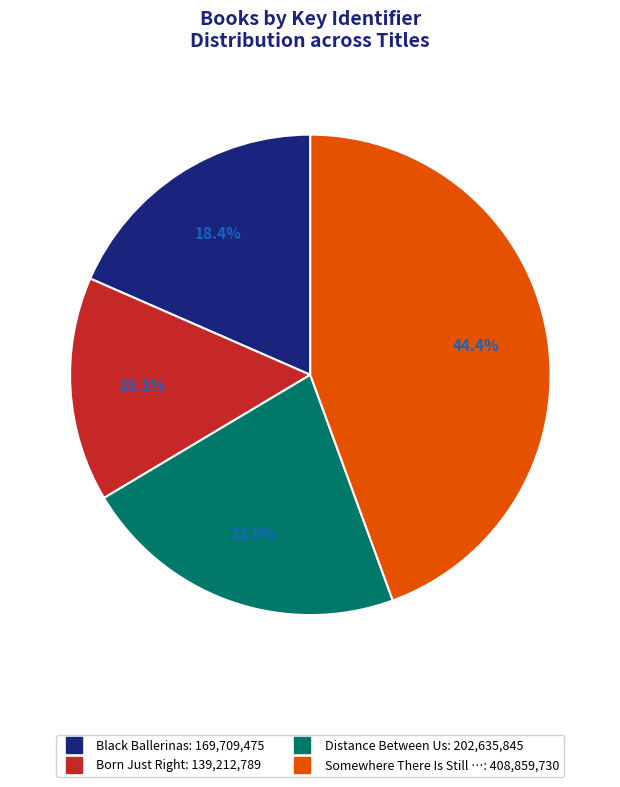

How many slices are in this pie chart?

4